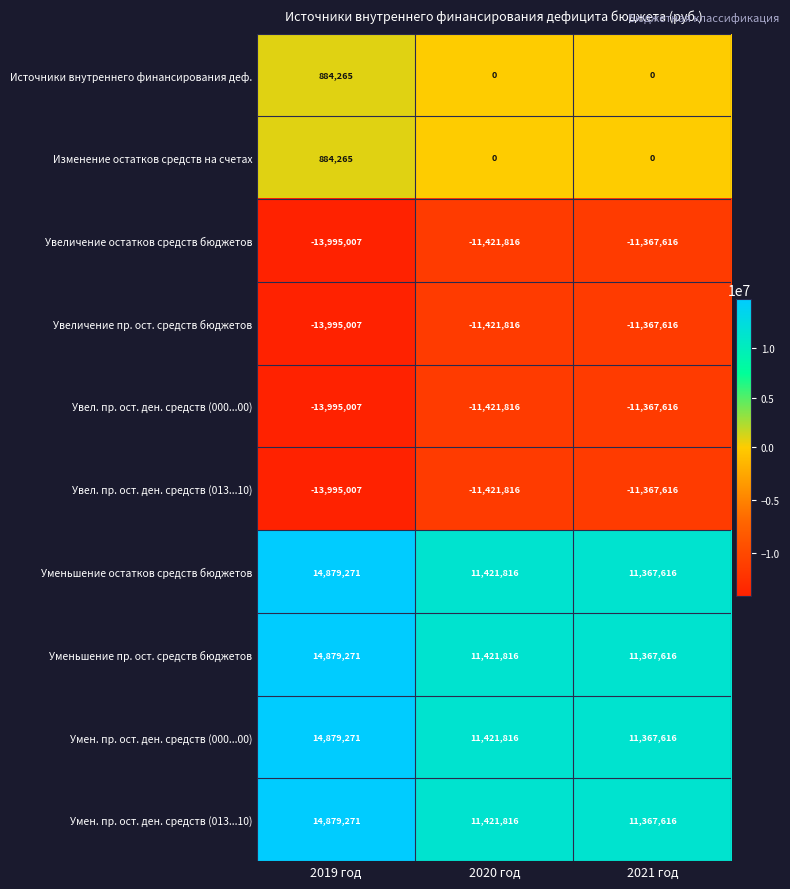

What is the minimum value shown in the chart?

-13995007